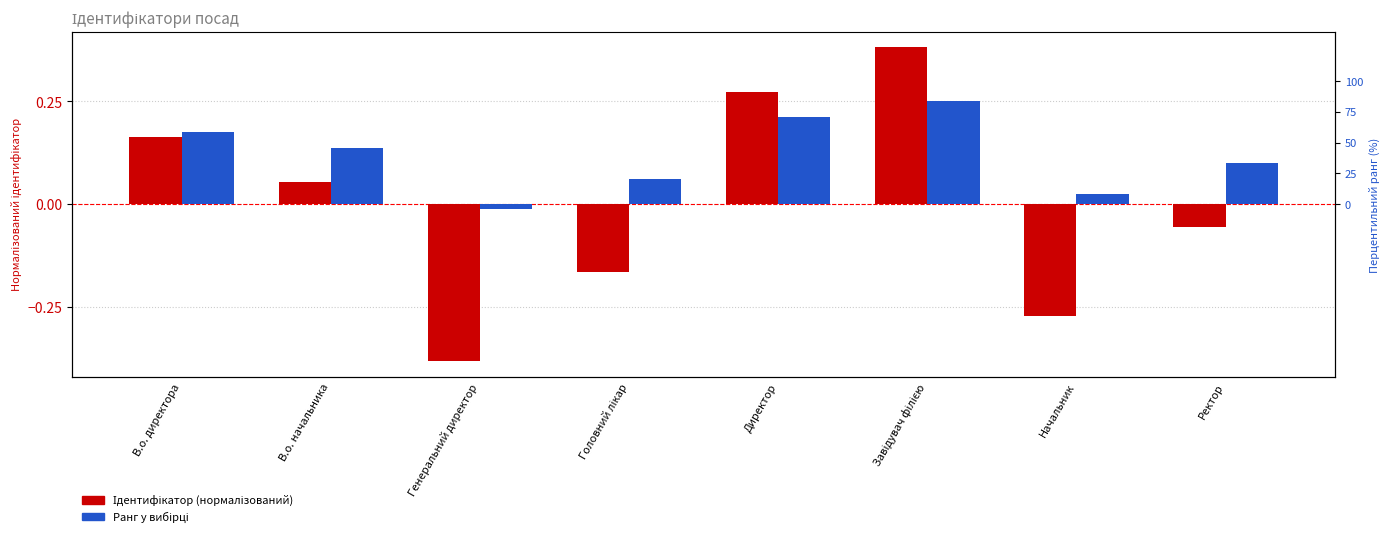

What is the label of the 4th bar from the left?

Головний лікар